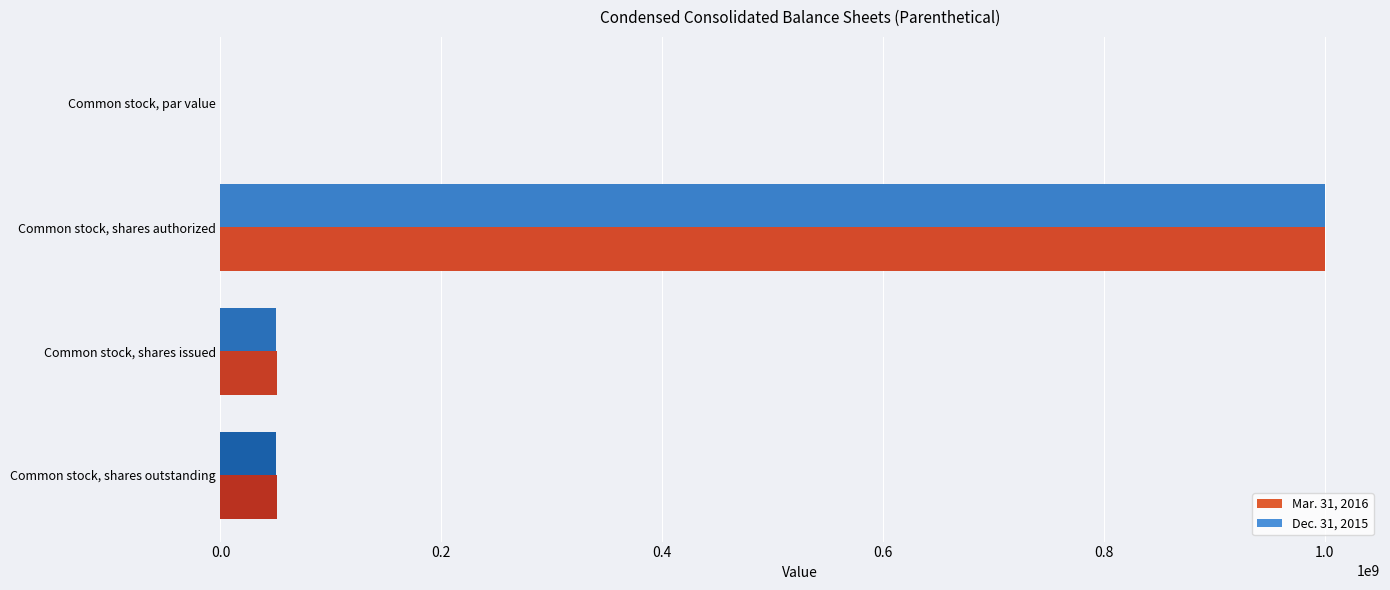

Which series changed the most between Common stock, shares authorized and Common stock, shares issued?

Dec. 31, 2015